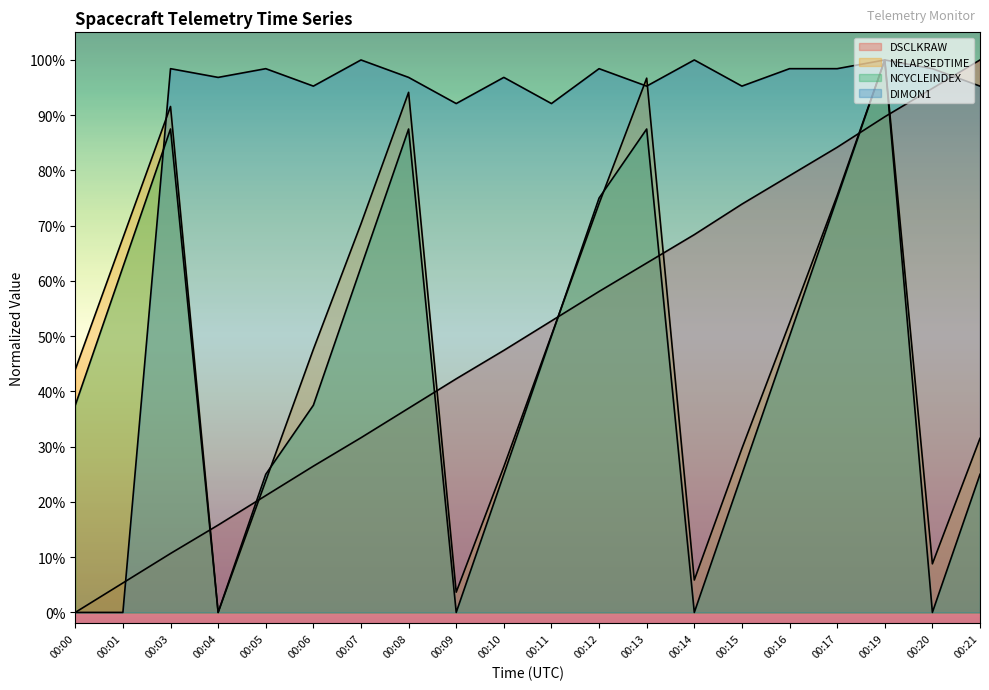

What is the difference between the second highest and second lowest values in the DIMON1 series?

1.0